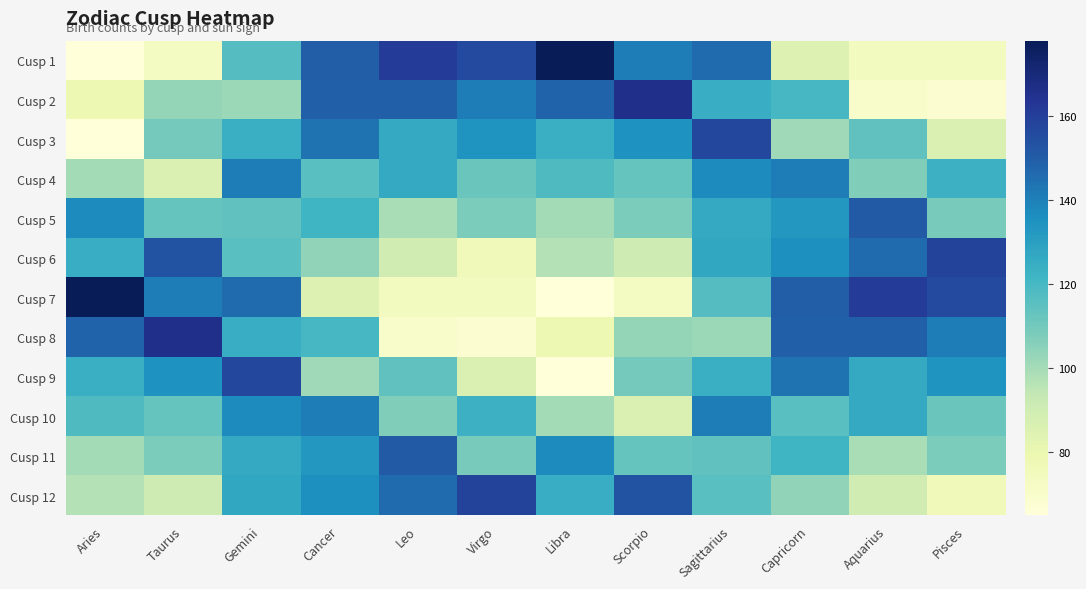

Reading left to right, extract all data points from this chart.

Cusp 1: Aries=65	Taurus=73	Gemini=117	Cancer=150	Leo=161	Virgo=156	Libra=178	Scorpio=141	Sagittarius=146	Capricorn=85	Aquarius=74	Pisces=74
Cusp 2: Aries=79	Taurus=103	Gemini=102	Cancer=149	Leo=149	Virgo=141	Libra=148	Scorpio=166	Sagittarius=125	Capricorn=120	Aquarius=70	Pisces=68
Cusp 3: Aries=65	Taurus=110	Gemini=124	Cancer=144	Leo=126	Virgo=134	Libra=124	Scorpio=135	Sagittarius=157	Capricorn=101	Aquarius=114	Pisces=86
Cusp 4: Aries=100	Taurus=86	Gemini=141	Cancer=116	Leo=126	Virgo=112	Libra=118	Scorpio=113	Sagittarius=137	Capricorn=141	Aquarius=107	Pisces=123
Cusp 5: Aries=137	Taurus=113	Gemini=114	Cancer=122	Leo=99	Virgo=108	Libra=100	Scorpio=108	Sagittarius=126	Capricorn=133	Aquarius=151	Pisces=109
Cusp 6: Aries=125	Taurus=153	Gemini=116	Cancer=104	Leo=90	Virgo=76	Libra=97	Scorpio=91	Sagittarius=127	Capricorn=136	Aquarius=146	Pisces=159
Cusp 7: Aries=178	Taurus=141	Gemini=146	Cancer=85	Leo=74	Virgo=74	Libra=65	Scorpio=73	Sagittarius=117	Capricorn=150	Aquarius=161	Pisces=156
Cusp 8: Aries=148	Taurus=166	Gemini=125	Cancer=120	Leo=70	Virgo=68	Libra=79	Scorpio=103	Sagittarius=102	Capricorn=149	Aquarius=149	Pisces=141
Cusp 9: Aries=124	Taurus=135	Gemini=157	Cancer=101	Leo=114	Virgo=86	Libra=65	Scorpio=110	Sagittarius=124	Capricorn=144	Aquarius=126	Pisces=134
Cusp 10: Aries=118	Taurus=113	Gemini=137	Cancer=141	Leo=107	Virgo=123	Libra=100	Scorpio=86	Sagittarius=141	Capricorn=116	Aquarius=126	Pisces=112
Cusp 11: Aries=100	Taurus=108	Gemini=126	Cancer=133	Leo=151	Virgo=109	Libra=137	Scorpio=113	Sagittarius=114	Capricorn=122	Aquarius=99	Pisces=108
Cusp 12: Aries=97	Taurus=91	Gemini=127	Cancer=136	Leo=146	Virgo=159	Libra=125	Scorpio=153	Sagittarius=116	Capricorn=104	Aquarius=90	Pisces=76